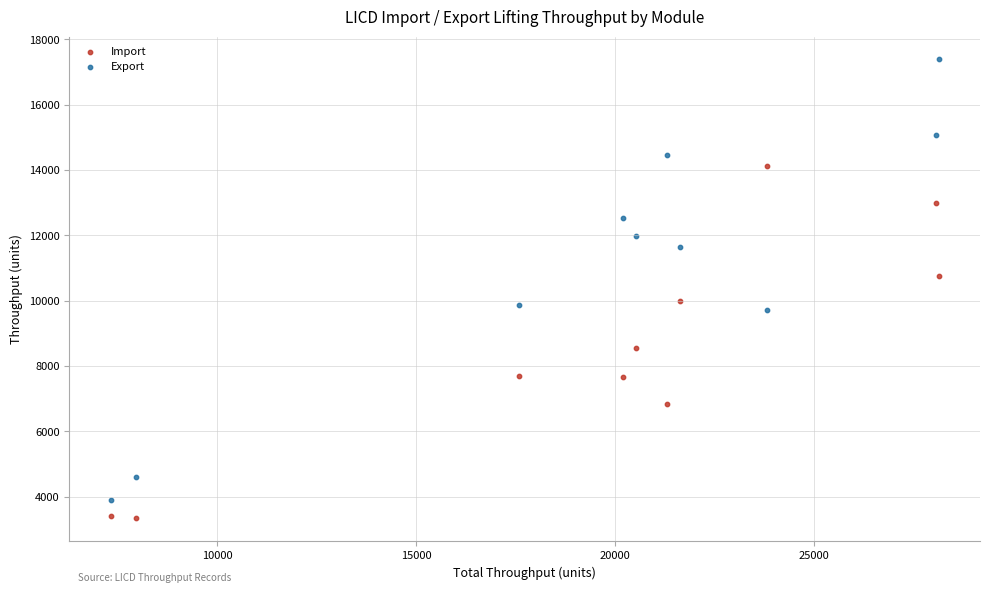

In the Import series, what Y value is closest to 8735?

8551